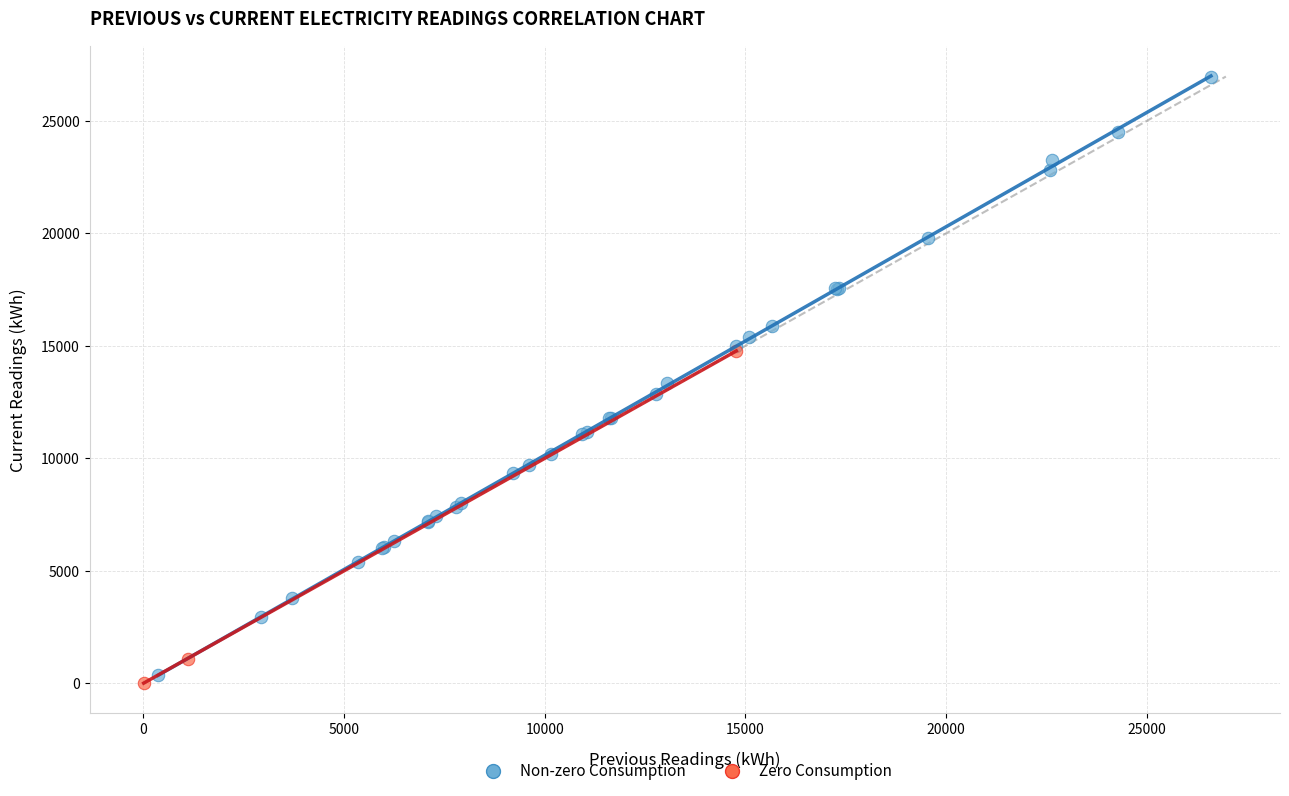

Which series contains the highest Y value?

Non-zero Consumption